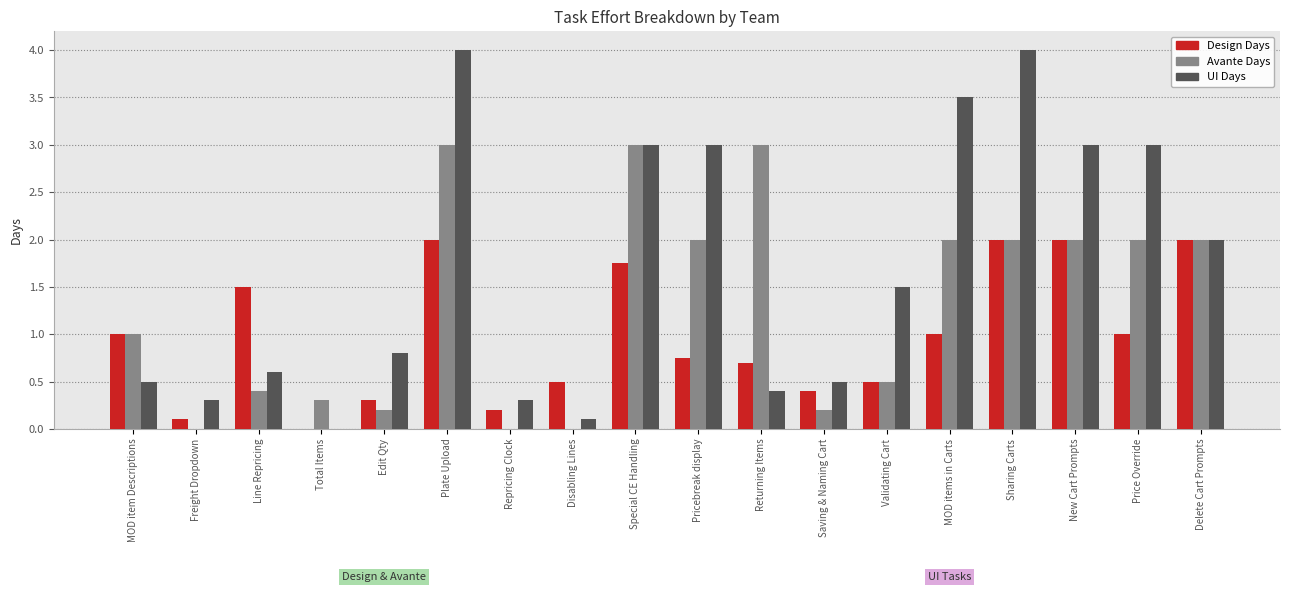

Between Pricebreak display and MOD items in Carts, which series saw the biggest shift?

UI Days